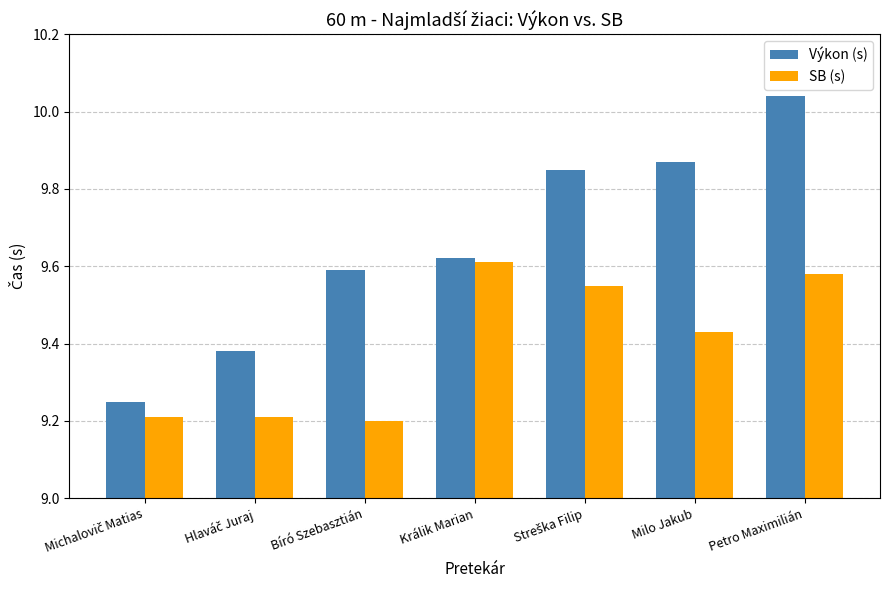

At how many categories does at least one series exceed 9?

7